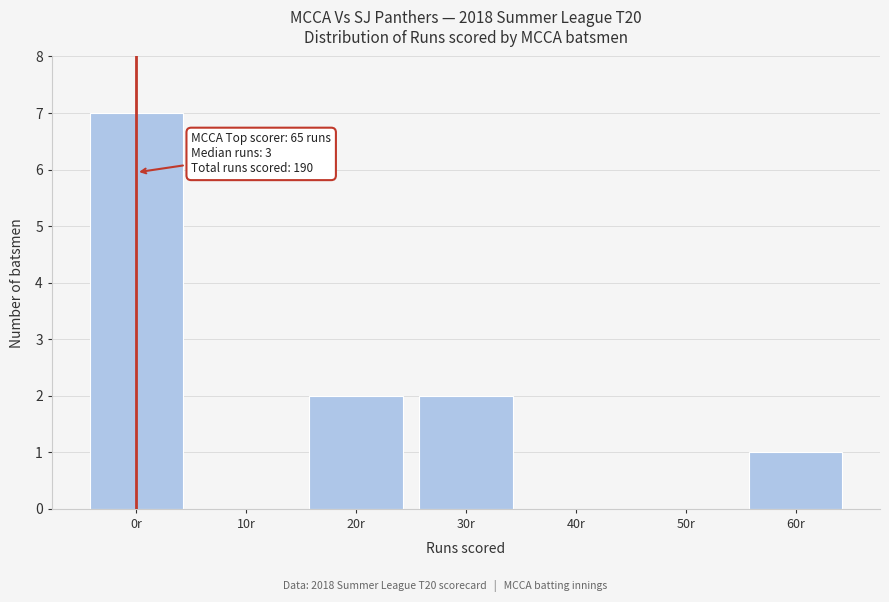

Reading right to left, what are all the values shown in this chart?

60r=1	50r=0	40r=0	30r=2	20r=2	10r=0	0r=7